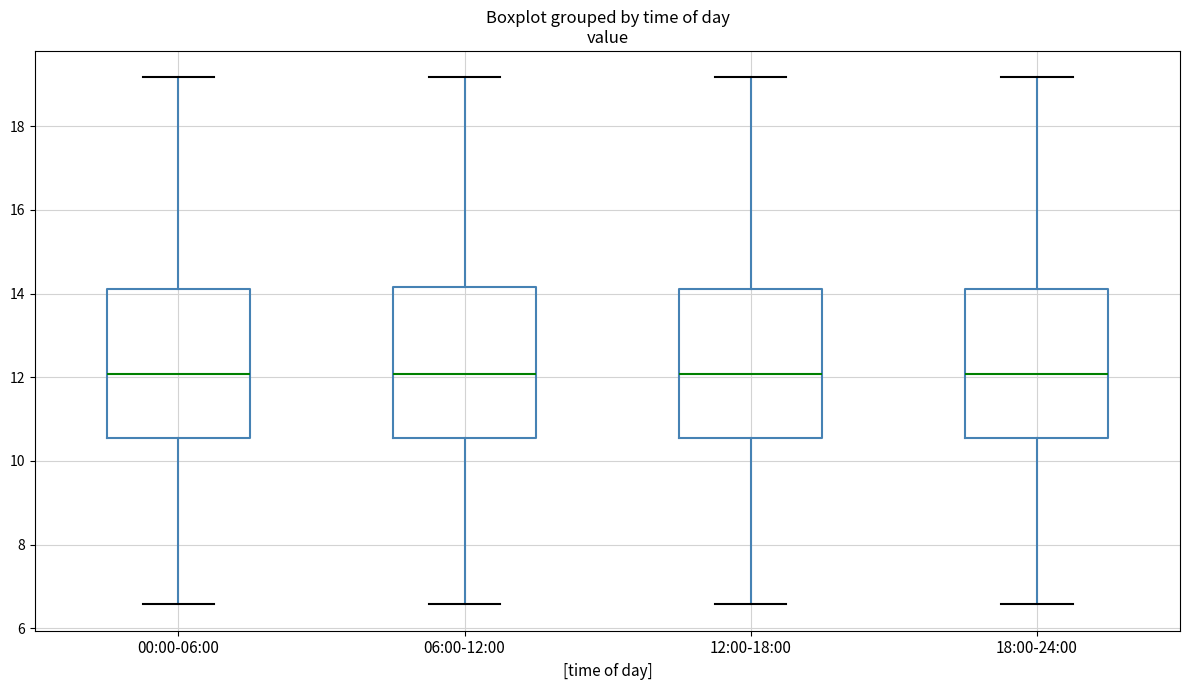

Reading left to right, read every box against the y-axis: the position of its median line, the range the box covers, and the ends of its whiskers. The values are not printed on the chart, so give them approximately, as read against the axis.

00:00-06:00: median 12.0, box 10.6 to 14.2, whiskers 6.6 to 19.2
06:00-12:00: median 12.0, box 10.6 to 14.2, whiskers 6.6 to 19.2
12:00-18:00: median 12.0, box 10.6 to 14.2, whiskers 6.6 to 19.2
18:00-24:00: median 12.0, box 10.6 to 14.2, whiskers 6.6 to 19.2